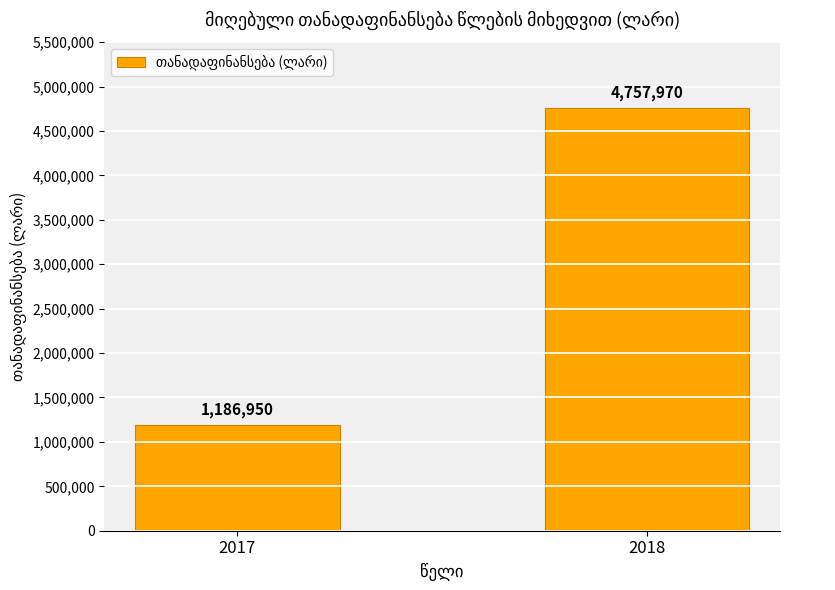

Is it true that the value at 2017 is 1186950?

True